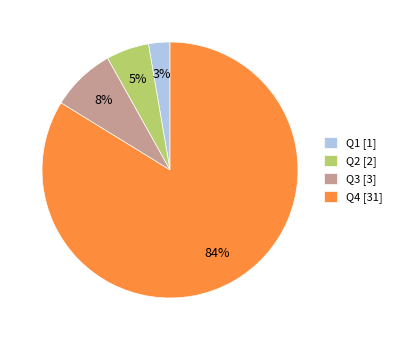

Combined, do Q2 [2] and Q1 [1] account for over 50%?

No